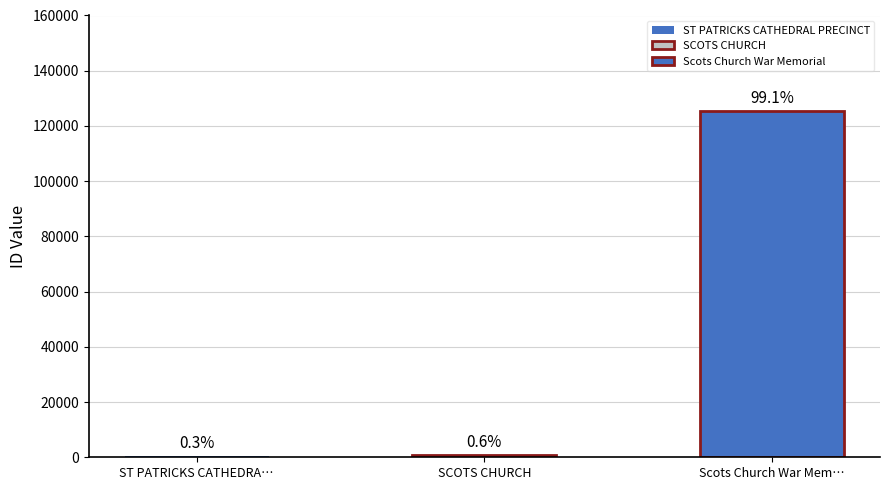

What is the difference between the values at ST PATRICKS CATHEDRAL PRECINCT and SCOTS CHURCH?

367